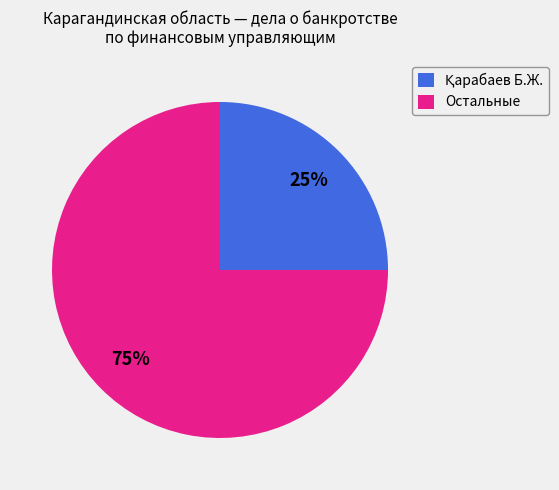

Which slice represents more than half of the pie?

Остальные